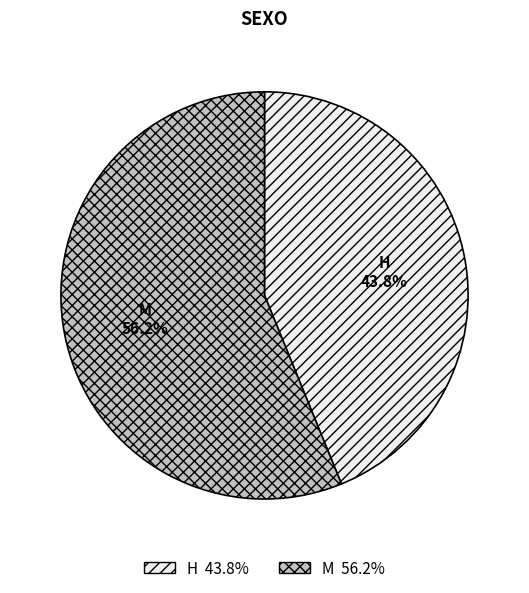

Rank the categories by value from lowest to highest.

H, M